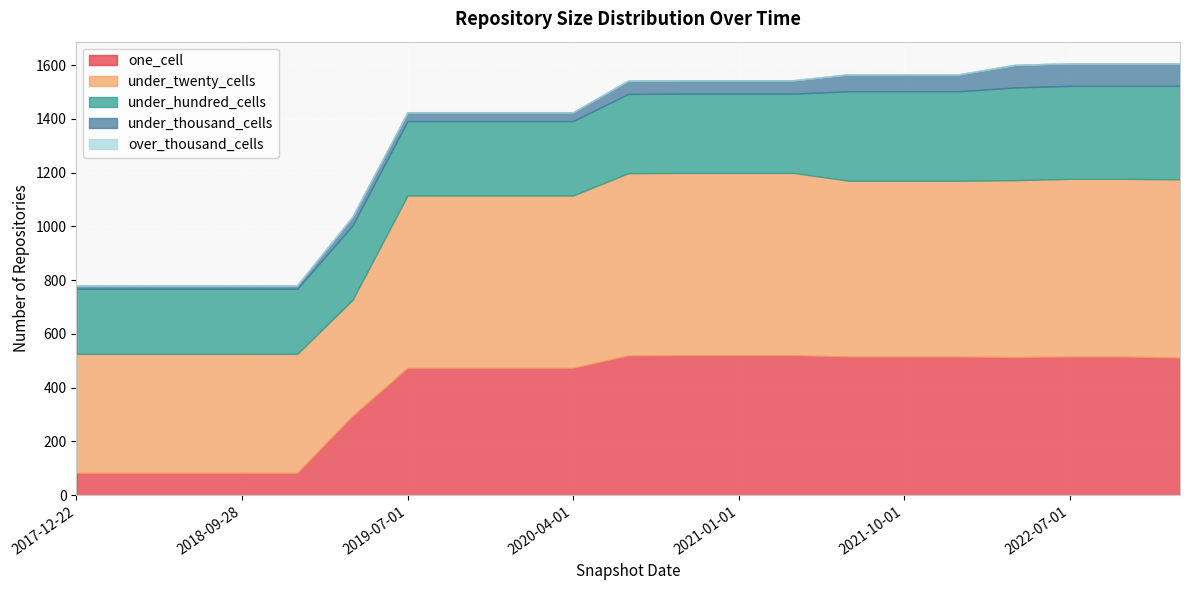

What is the label of the 9th point from the right?

2021-01-01